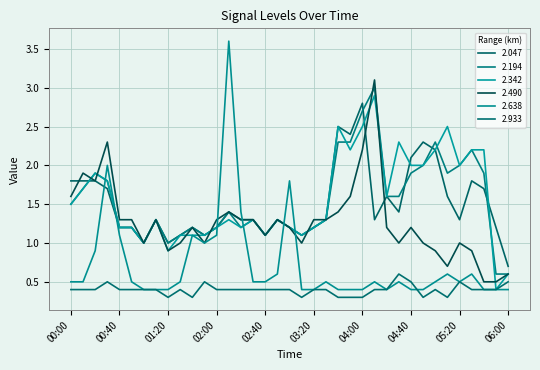

Reading left to right, extract all data points from this chart.

2.047: 1.8	1.8	1.8	1.7	1.2	1.2	1.0	1.3	1.0	1.1	1.2	1.1	1.2	1.4	1.3	1.3	1.1	1.3	1.2	1.1	1.2	1.3	2.5	2.4	2.8	1.3	1.6	1.4	2.1	2.3	2.2	1.6	1.3	1.8	1.7	1.2	0.7
2.194: 1.5	1.7	1.9	1.8	1.2	1.2	1.0	1.3	1.0	1.1	1.2	1.1	1.2	1.4	1.2	1.3	1.1	1.3	1.2	1.1	1.2	1.3	2.3	2.3	2.7	3.0	1.6	1.6	1.9	2.0	2.3	1.9	2.0	2.2	1.9	0.6	0.6
2.342: 1.5	1.7	1.9	1.8	1.2	1.2	1.0	1.3	0.9	1.1	1.1	1.1	1.2	1.3	1.2	1.3	1.1	1.3	1.2	1.1	1.2	1.3	2.5	2.2	2.5	2.9	1.6	2.3	2.0	2.0	2.2	2.5	2.0	2.2	2.2	0.4	0.6
2.490: 1.6	1.9	1.8	2.3	1.3	1.3	1.0	1.3	0.9	1.0	1.2	1.0	1.3	1.4	1.3	1.3	1.1	1.3	1.2	1.0	1.3	1.3	1.4	1.6	2.2	3.1	1.2	1.0	1.2	1.0	0.9	0.7	1.0	0.9	0.5	0.5	0.6
2.638: 0.5	0.5	0.9	2.0	1.1	0.5	0.4	0.4	0.4	0.5	1.1	1.0	1.1	3.6	1.4	0.5	0.5	0.6	1.8	0.4	0.4	0.5	0.4	0.4	0.4	0.5	0.4	0.5	0.4	0.4	0.5	0.6	0.5	0.6	0.4	0.4	0.4
2.933: 0.4	0.4	0.4	0.5	0.4	0.4	0.4	0.4	0.3	0.4	0.3	0.5	0.4	0.4	0.4	0.4	0.4	0.4	0.4	0.3	0.4	0.4	0.3	0.3	0.3	0.4	0.4	0.6	0.5	0.3	0.4	0.3	0.5	0.4	0.4	0.4	0.5